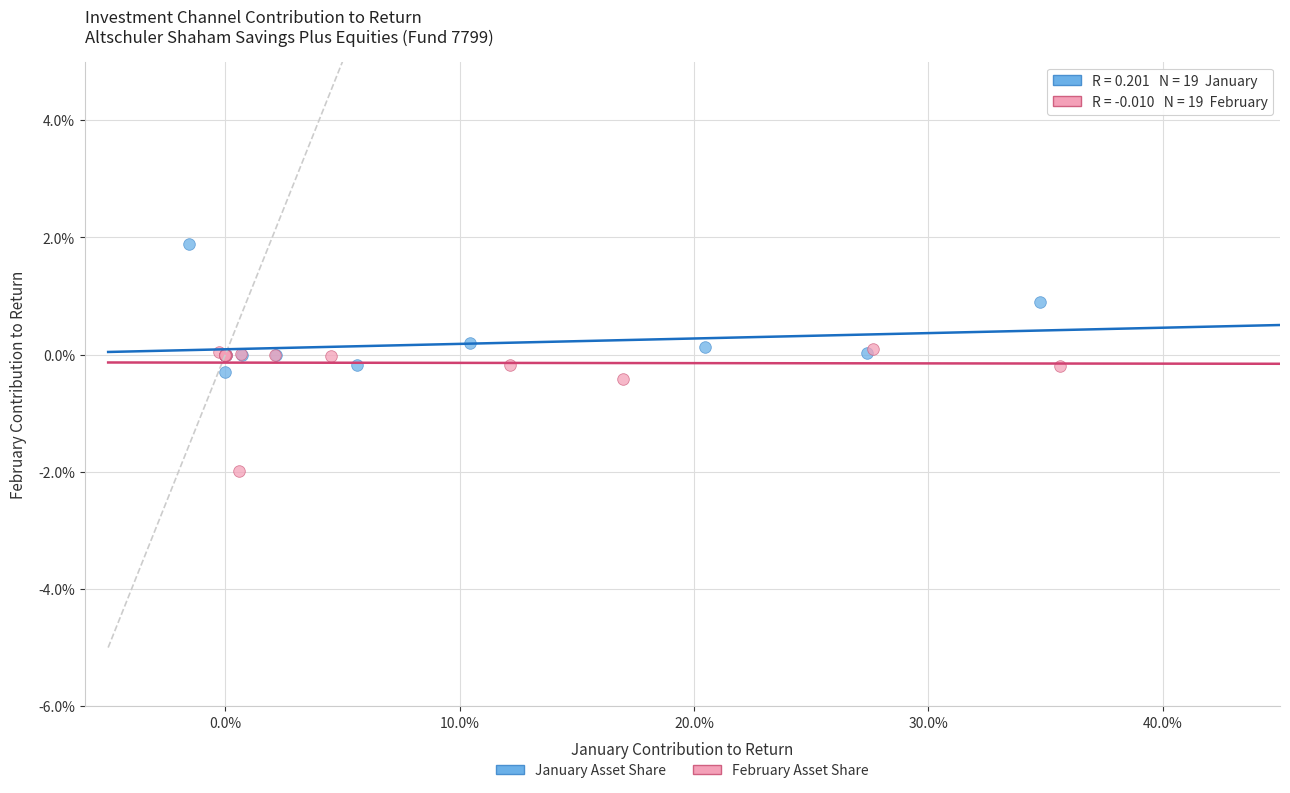

Which series reaches the maximum Y coordinate?

January Asset Share